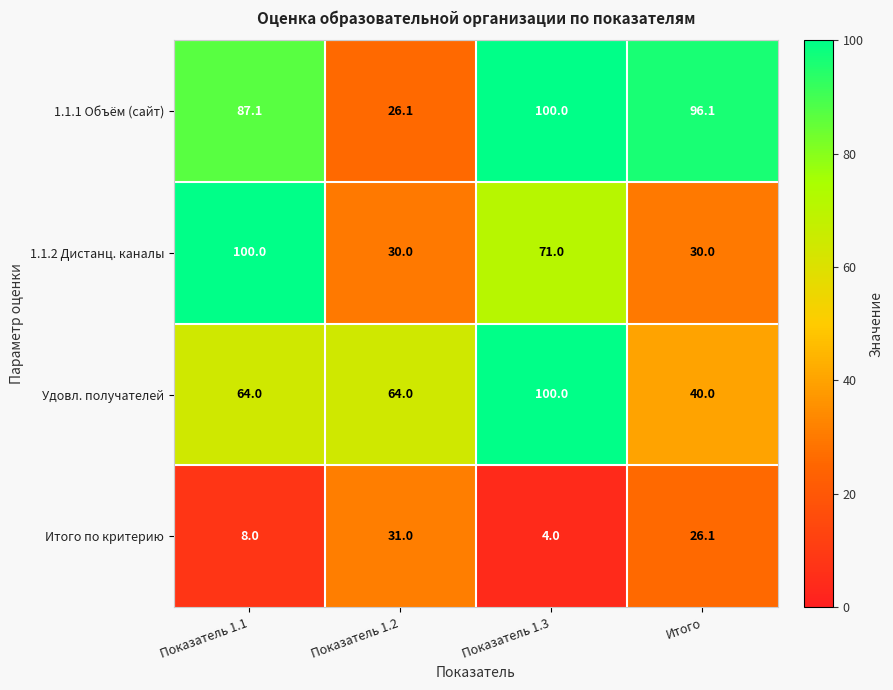

What is the difference between the highest and lowest values at Показатель 1.2?

37.9